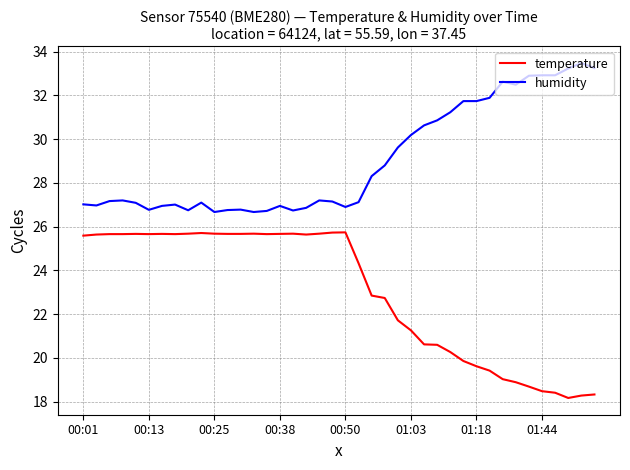

What is the maximum value for humidity?

33.5